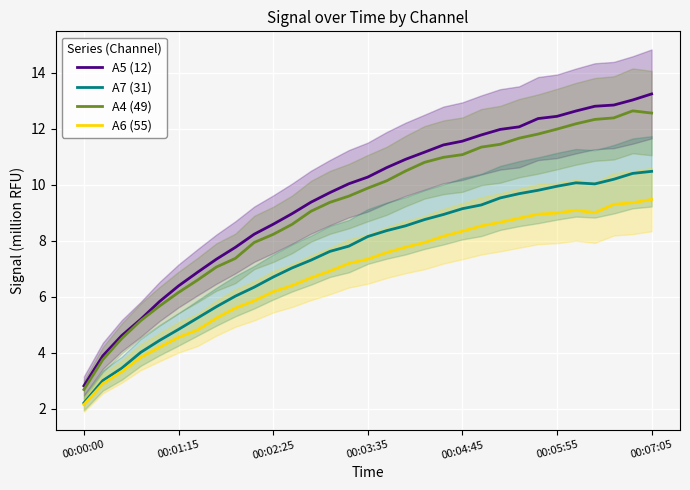

What is the approximate value of A7 (31) at 28?

10.2